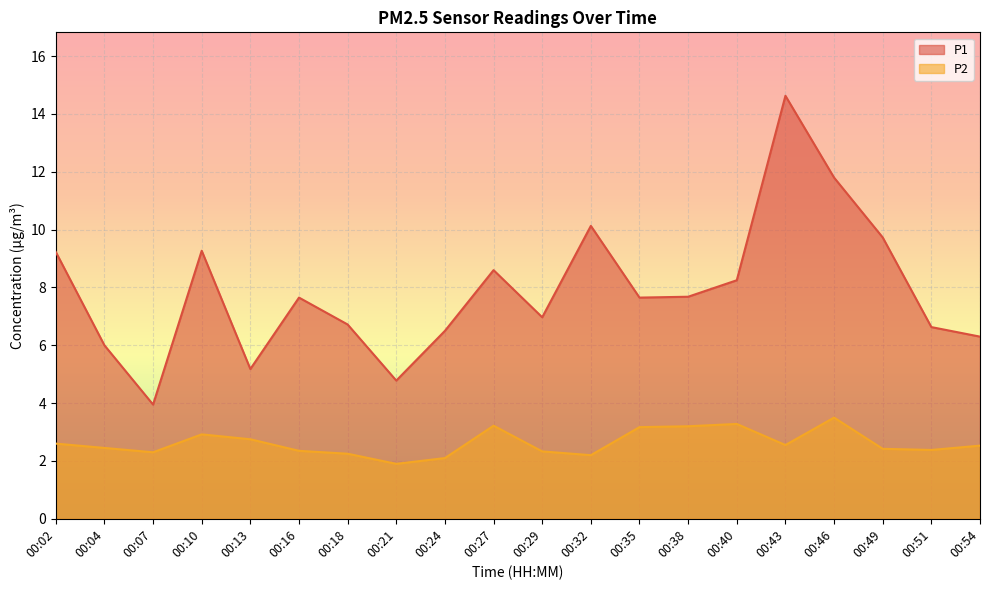

The value of P1 at 00:24 is 6.5. True or false?

True